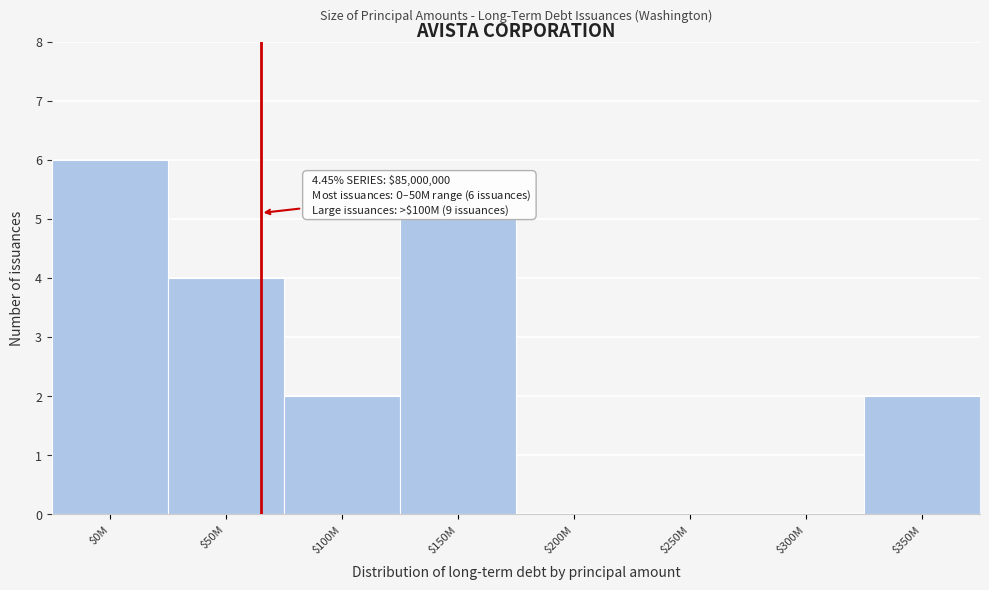

What is the sum of all values?

19